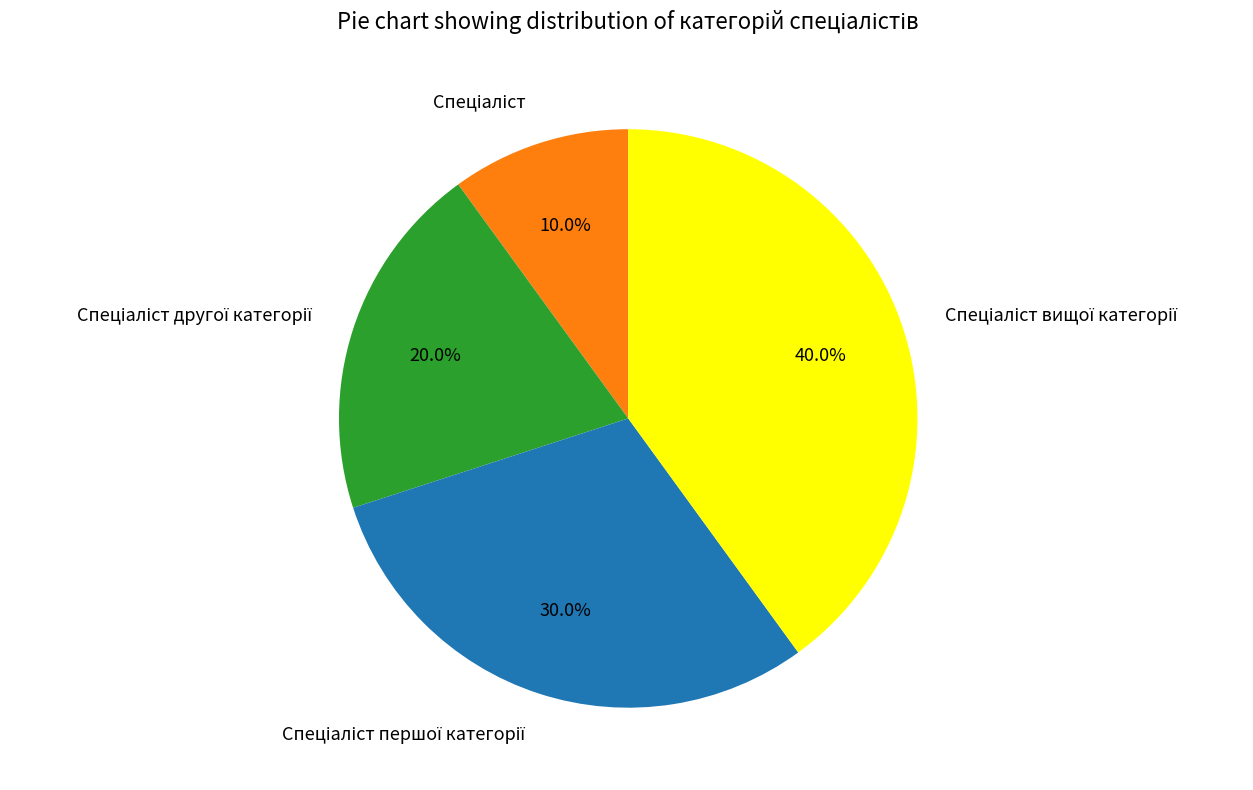

Is there any slice that represents more than half of the pie?

No